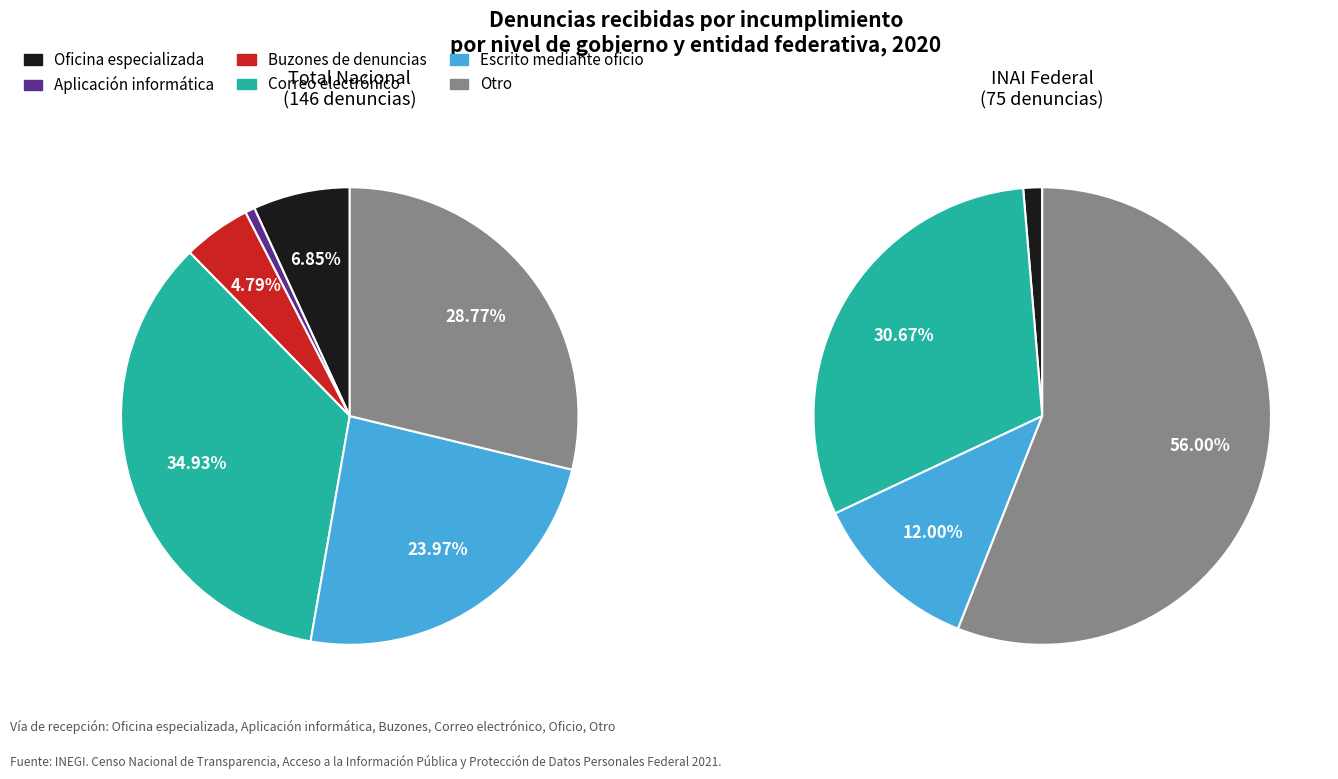

What portion of the pie excludes Total (Nacional)?

9.1%